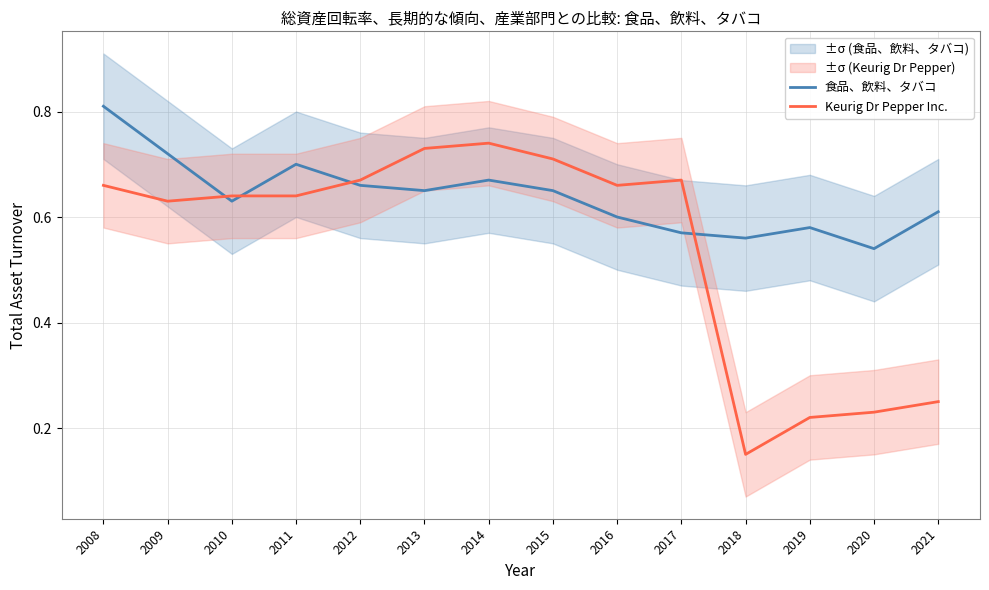

Reading left to right, transcribe all the data shown in this chart.

食品、飲料、タバコ: 0.8	0.7	0.6	0.7	0.7	0.7	0.7	0.7	0.6	0.6	0.6	0.6	0.5	0.6
Keurig Dr Pepper Inc.: 0.7	0.6	0.6	0.6	0.7	0.7	0.7	0.7	0.7	0.7	0.1	0.2	0.2	0.2